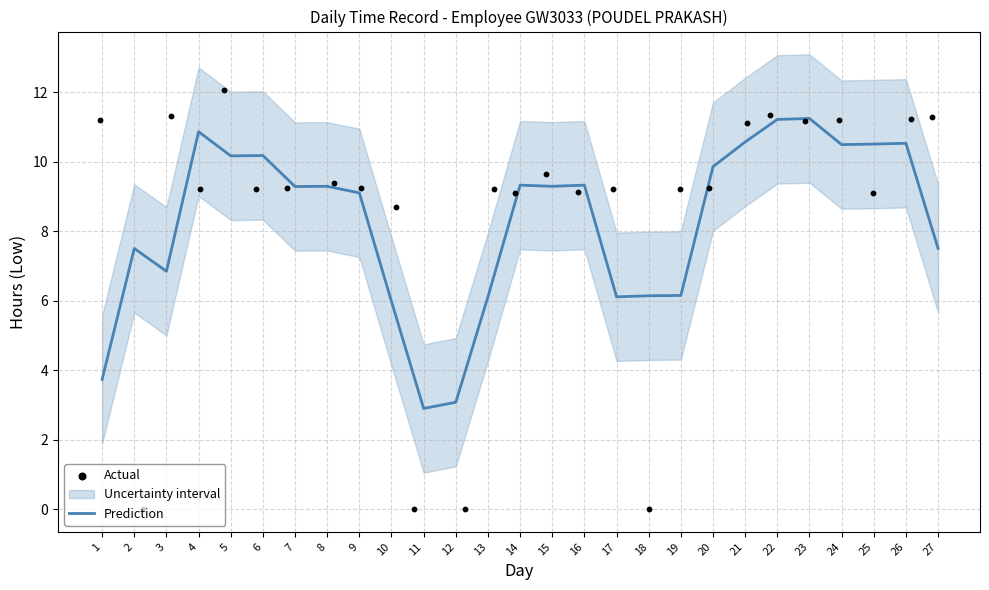

Which series has the largest Y range (max minus min)?

Actual